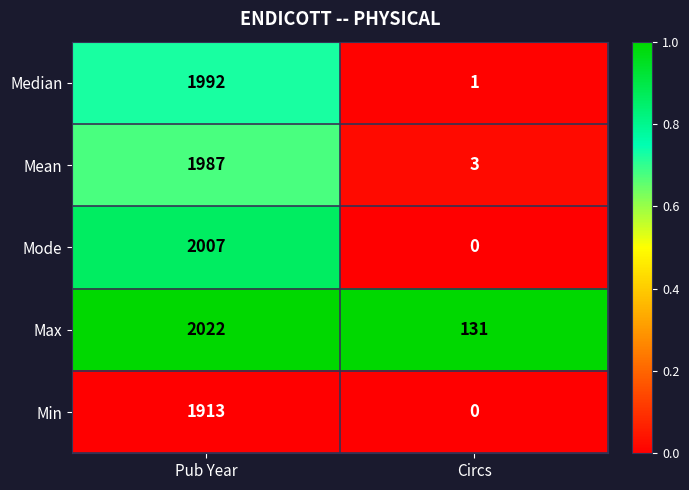

What is the difference between the highest and lowest values at Circs?

131